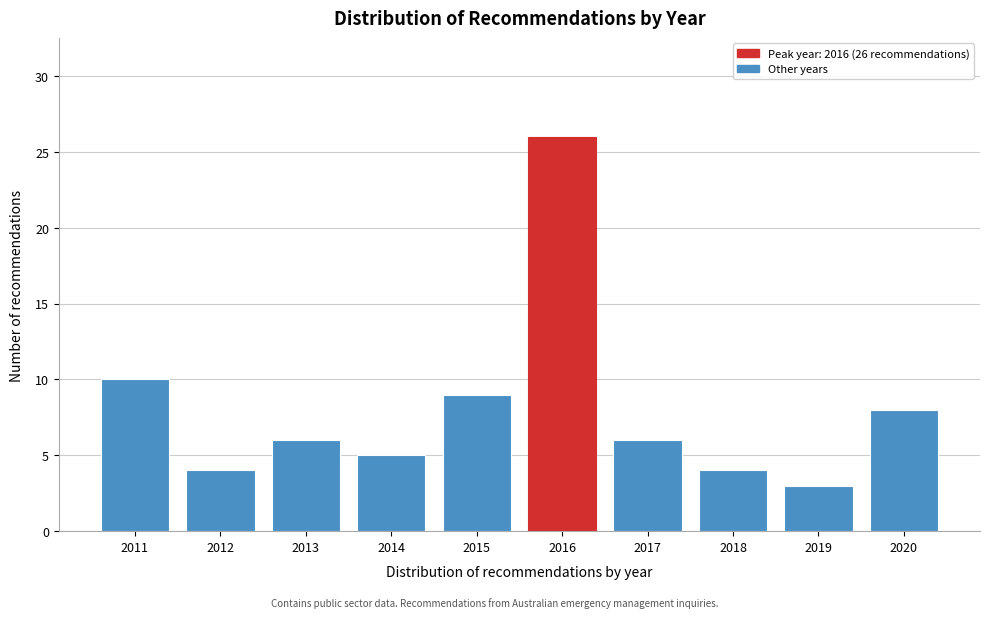

Reading left to right, what are all the values shown in this chart?

10	4	6	5	9	26	6	4	3	8